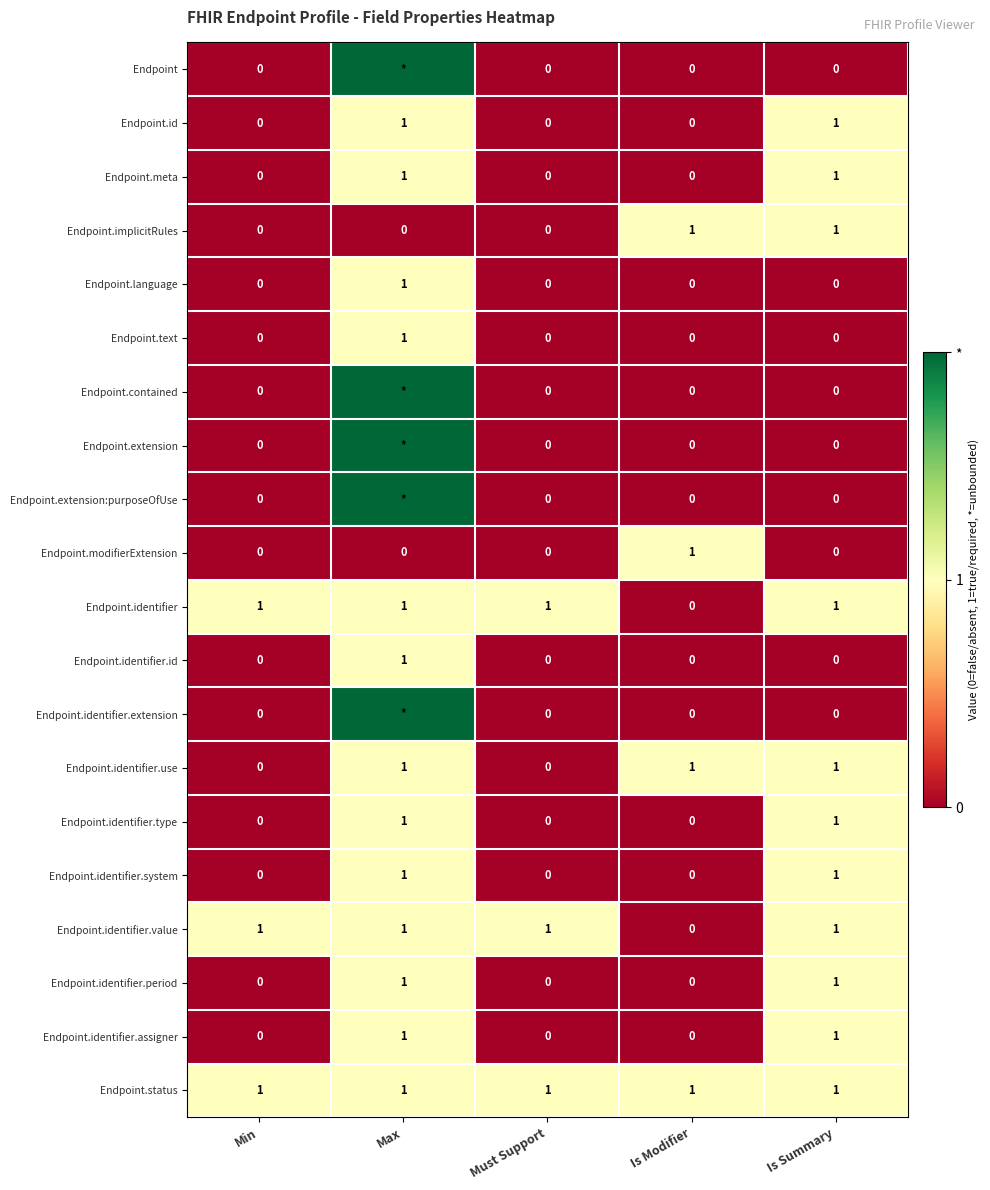

Between Must Support and Is Summary, which is larger?

Must Support